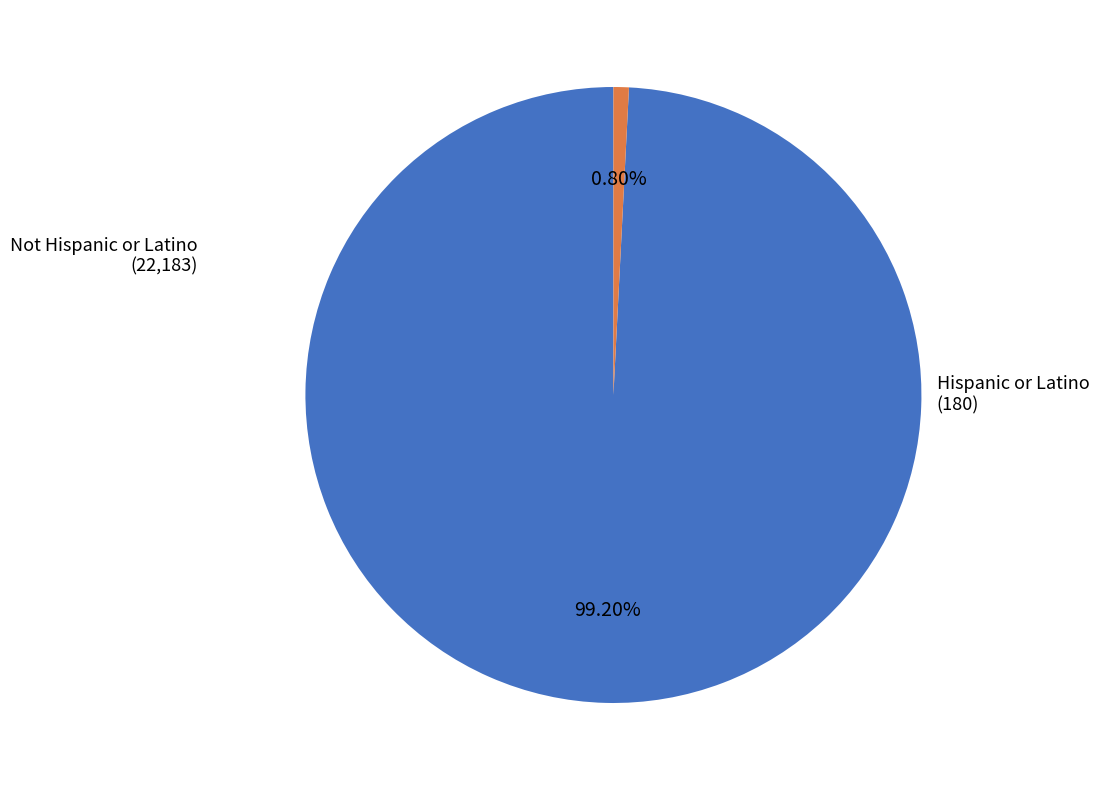

True or false: Not Hispanic or Latino accounts for 35% of the total.

False